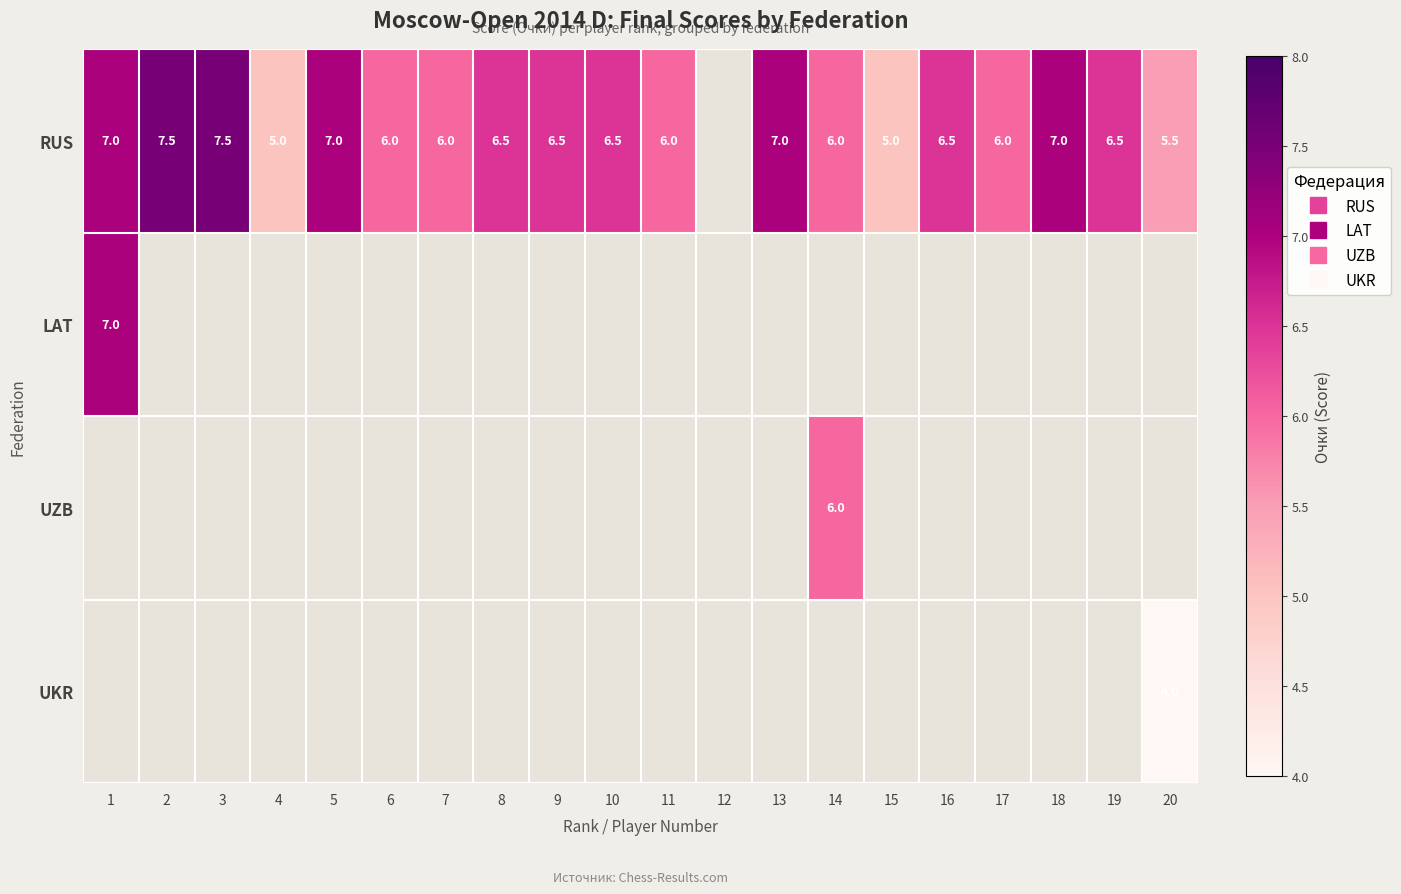

List the series in order of their peak value, lowest first.

LAT, UZB, UKR, RUS